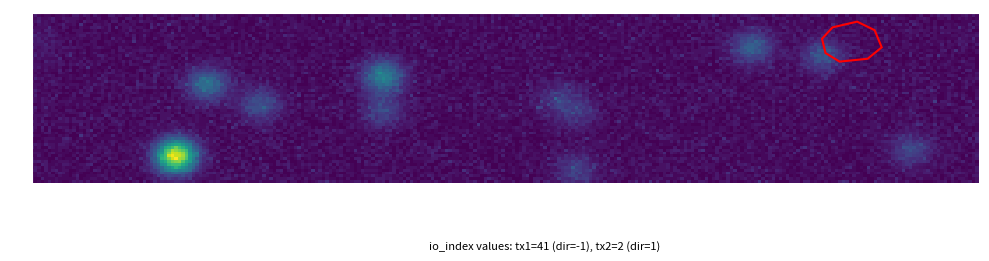

What is the greatest value displayed?

41